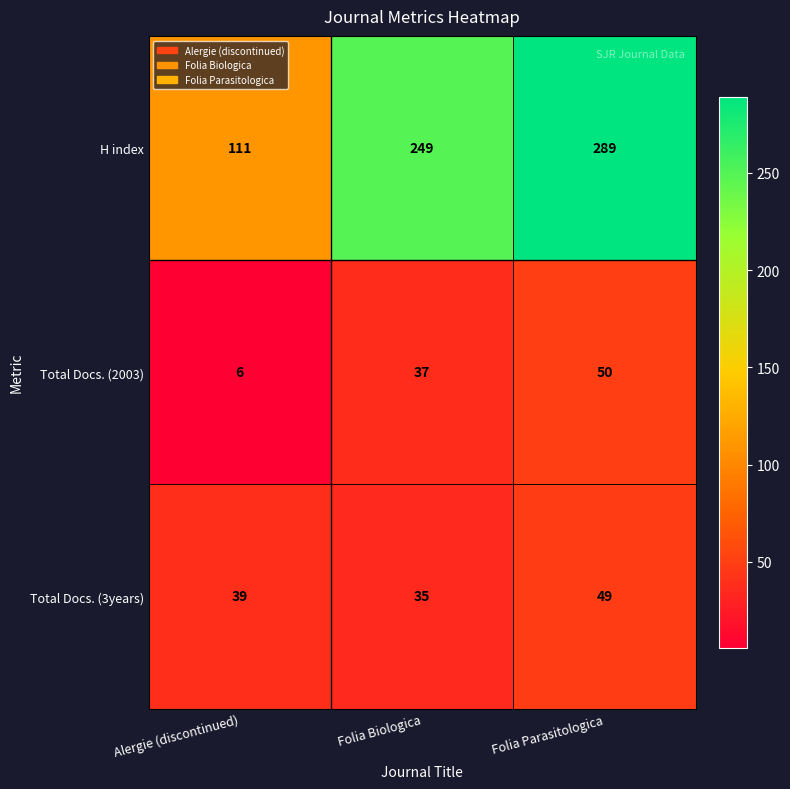

The value of H index at Folia Parasitologica is 385. True or false?

False